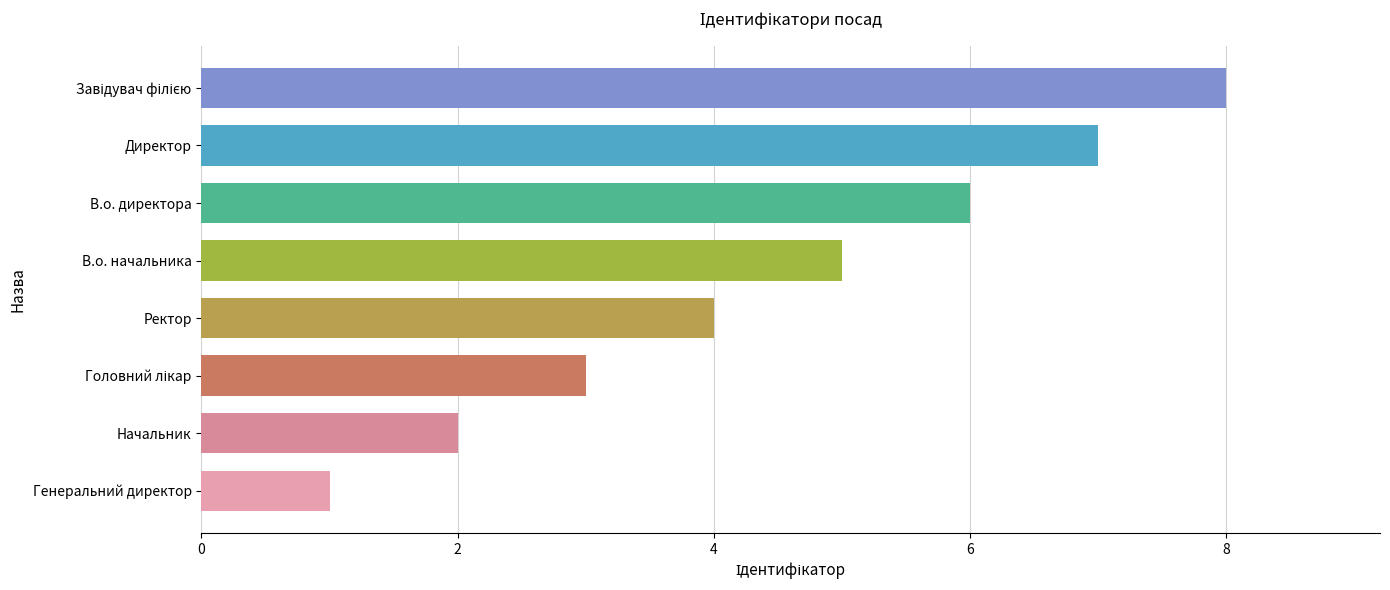

What is the change in value from Начальник to В.о. директора?

+4